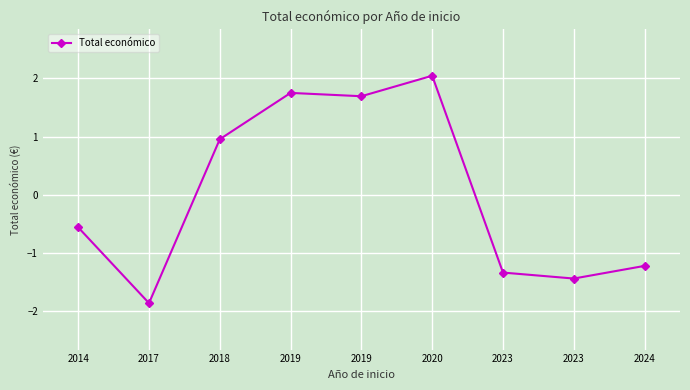

Count the number of data series in this chart.

1